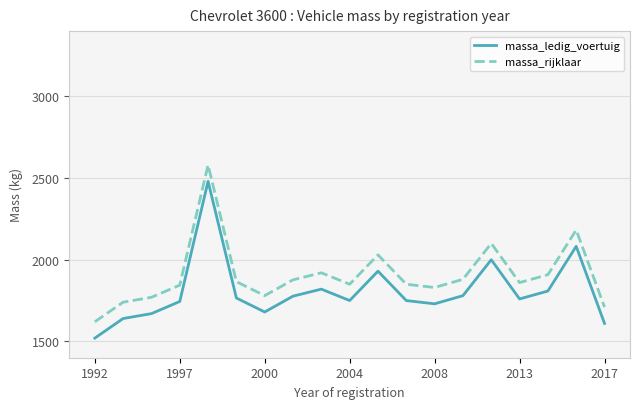

How many series are shown in this chart?

2